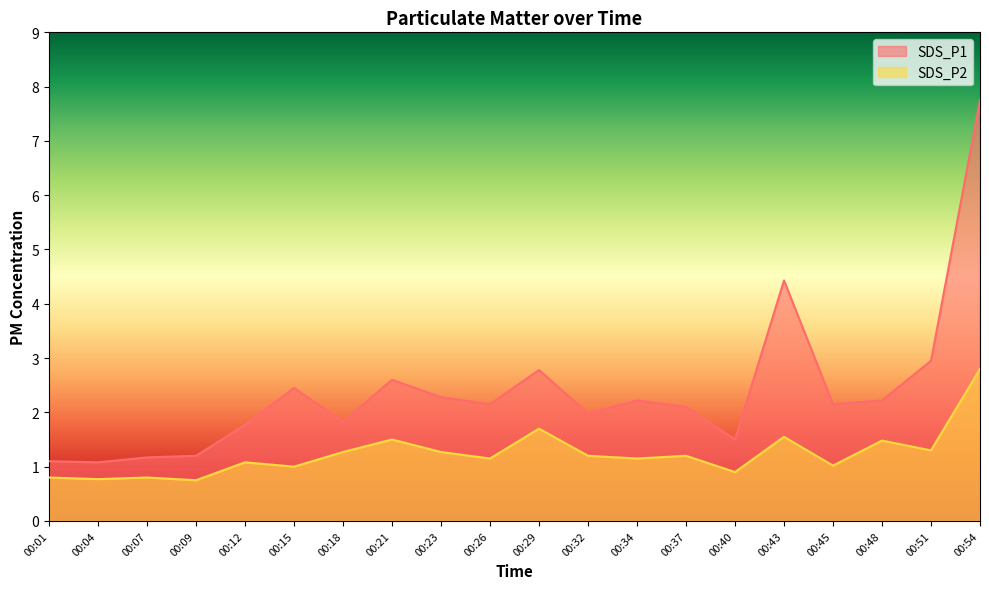

The SDS_P1 series shows 2.1 at 00:40. True or false?

False